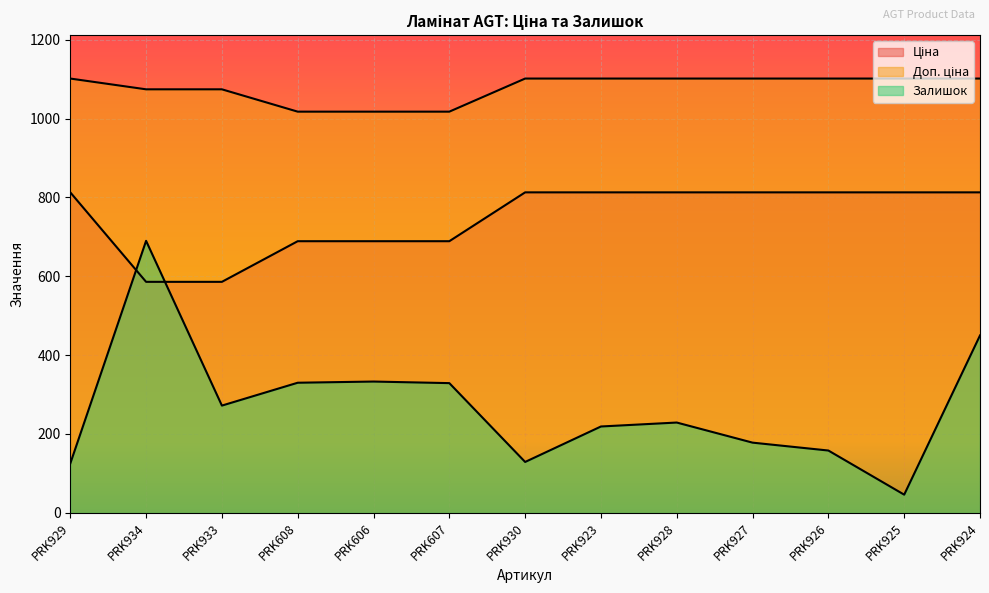

Is the value of Ціна at PRK929 greater than the value of Доп. ціна at PRK608?

No